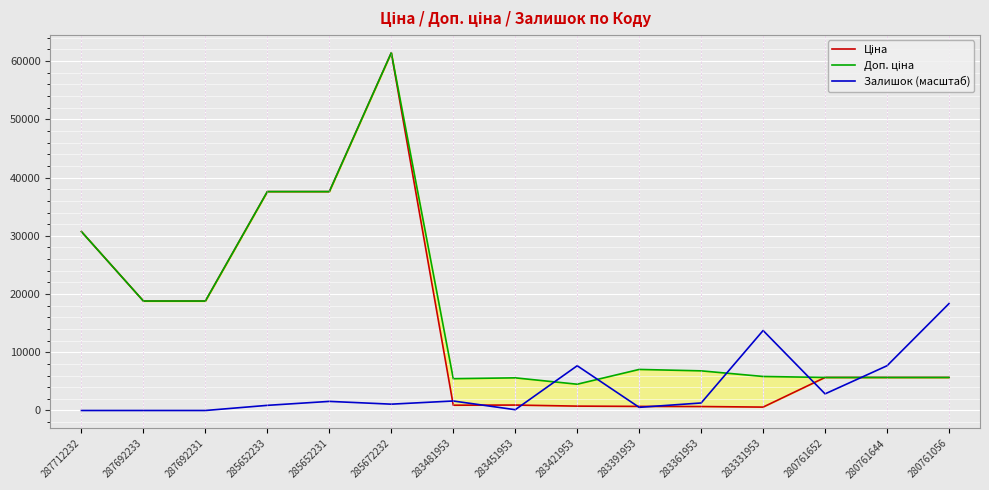

What is the sum of all Ціна values?

226521.4